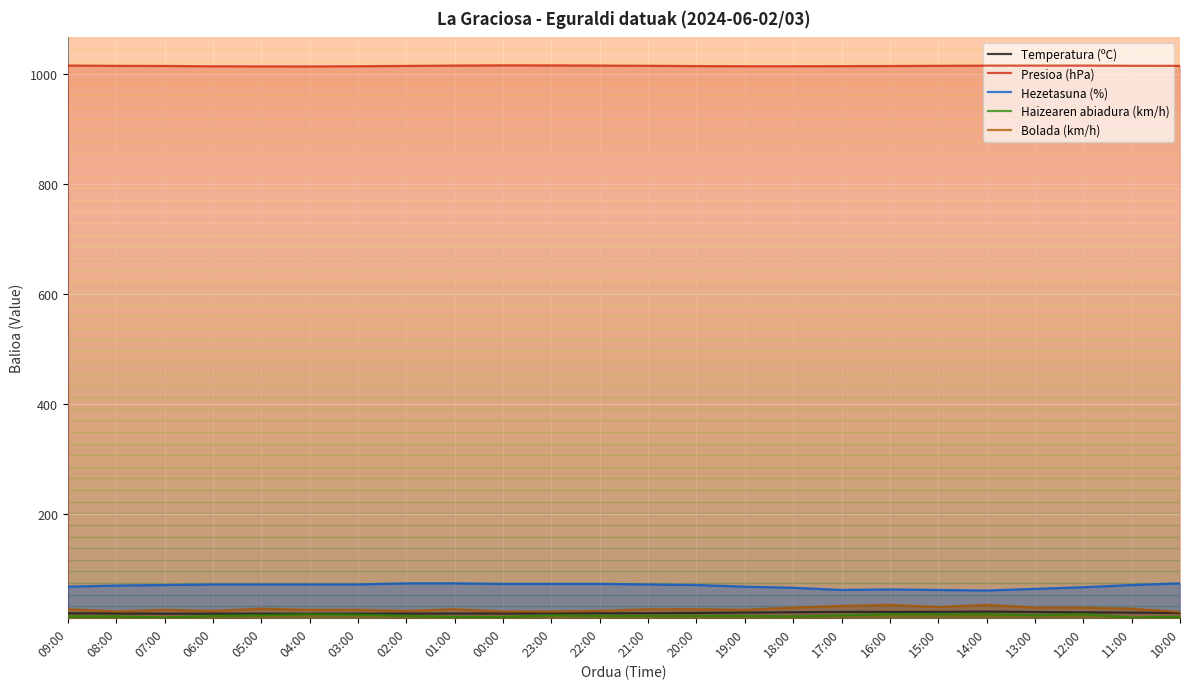

Reading left to right, list all the values displayed in this chart.

Temperatura (ºC): 09:00=19.6	08:00=19.2	07:00=18.8	06:00=18.9	05:00=18.8	04:00=18.8	03:00=18.9	02:00=19.0	01:00=19.1	00:00=19.2	23:00=19.3	22:00=19.5	21:00=19.7	20:00=20.2	19:00=20.9	18:00=21.5	17:00=22.1	16:00=22.1	15:00=22.2	14:00=22.7	13:00=21.9	12:00=21.3	11:00=20.8	10:00=20.2
Presioa (hPa): 09:00=1014.9	08:00=1014.3	07:00=1014.1	06:00=1013.5	05:00=1013.3	04:00=1013.2	03:00=1013.6	02:00=1014.2	01:00=1014.8	00:00=1015.2	23:00=1015.1	22:00=1014.8	21:00=1014.4	20:00=1013.9	19:00=1013.6	18:00=1013.6	17:00=1013.8	16:00=1014.0	15:00=1014.4	14:00=1014.7	13:00=1014.7	12:00=1014.7	11:00=1014.4	10:00=1014.3
Hezetasuna (%): 09:00=68.0	08:00=70.0	07:00=71.0	06:00=72.0	05:00=72.0	04:00=72.0	03:00=72.0	02:00=74.0	01:00=74.0	00:00=73.0	23:00=73.0	22:00=73.0	21:00=72.0	20:00=71.0	19:00=68.0	18:00=66.0	17:00=62.0	16:00=63.0	15:00=62.0	14:00=61.0	13:00=64.0	12:00=67.0	11:00=71.0	10:00=74.0
Haizearen abiadura (km/h): 09:00=14.0	08:00=14.0	07:00=12.0	06:00=15.0	05:00=16.0	04:00=18.0	03:00=17.0	02:00=15.0	01:00=13.0	00:00=13.0	23:00=16.0	22:00=15.0	21:00=15.0	20:00=15.0	19:00=15.0	18:00=14.0	17:00=16.0	16:00=18.0	15:00=18.0	14:00=18.0	13:00=16.0	12:00=18.0	11:00=12.0	10:00=13.0
Bolada (km/h): 09:00=27.0	08:00=23.0	07:00=26.0	06:00=24.0	05:00=28.0	04:00=26.0	03:00=26.0	02:00=24.0	01:00=27.0	00:00=23.0	23:00=23.0	22:00=24.0	21:00=27.0	20:00=27.0	19:00=26.0	18:00=30.0	17:00=33.0	16:00=35.0	15:00=31.0	14:00=35.0	13:00=30.0	12:00=30.0	11:00=28.0	10:00=22.0